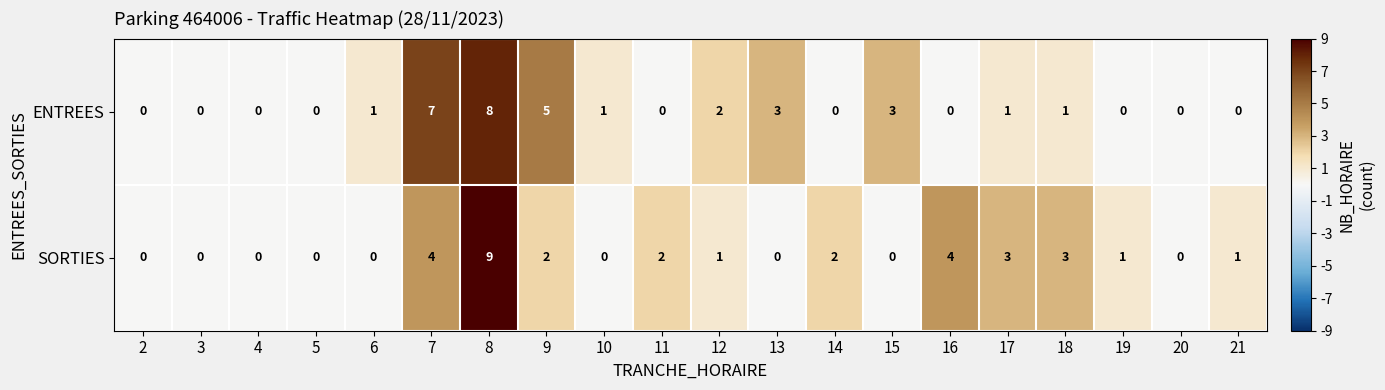

How many values in SORTIES are above zero?

11